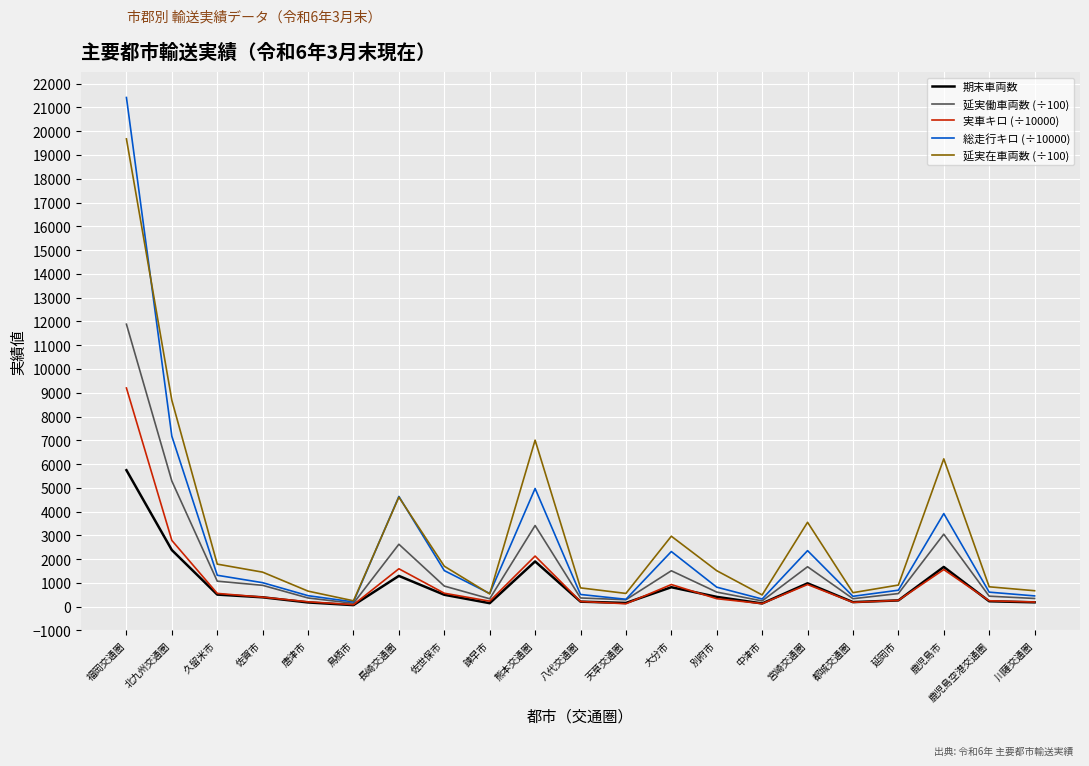

Between 北九州交通圏 and 長崎交通圏, which series saw the biggest shift?

延実在車両数 (÷100)